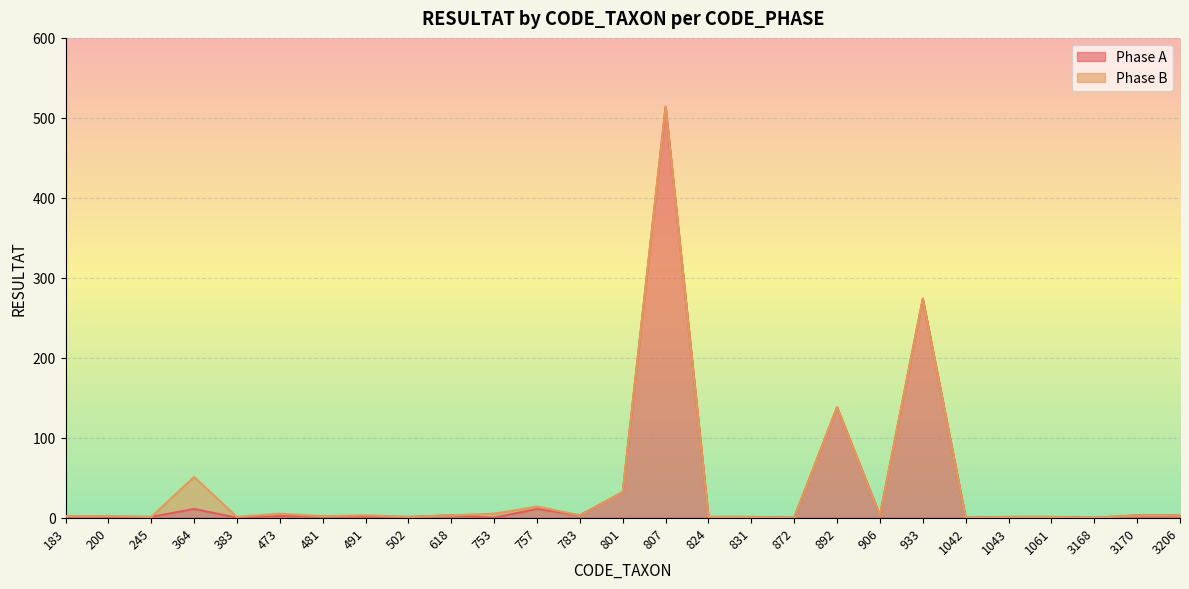

At which label does Phase A reach its peak?

807